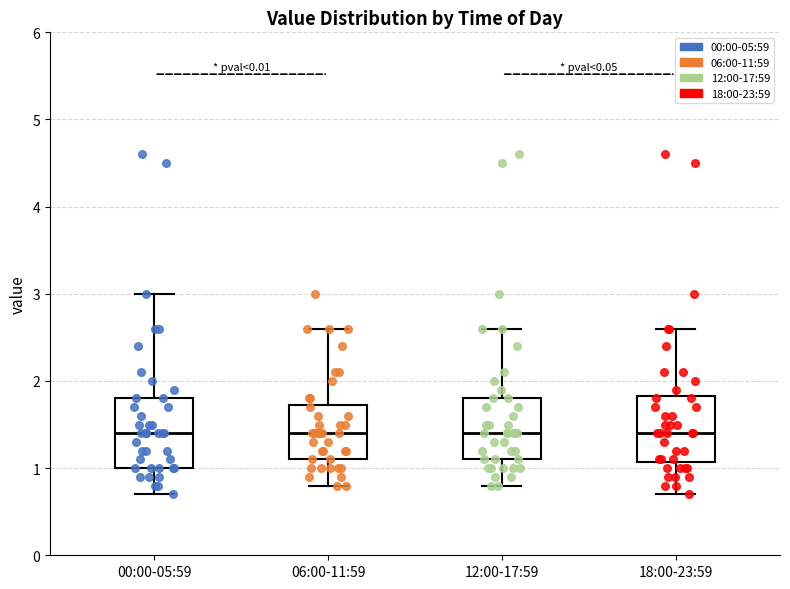

Reading left to right, transcribe this box plot: for each box, give where its median line is, the range the box spans, and where its two whiskers end, as read against the y-axis. The values are not printed on the chart, so give them approximately, as read against the axis.

00:00-05:59: median 1.4, box 1.0 to 1.8, whiskers 0.7 to 3.0
06:00-11:59: median 1.4, box 1.1 to 1.7, whiskers 0.8 to 2.6
12:00-17:59: median 1.4, box 1.1 to 1.8, whiskers 0.8 to 2.6
18:00-23:59: median 1.4, box 1.1 to 1.8, whiskers 0.7 to 2.6